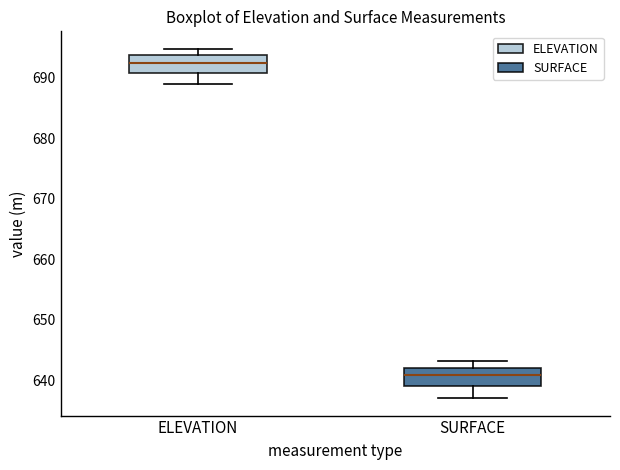

Reading left to right, transcribe this box plot: for each box, give where its median line is, the range the box spans, and where its two whiskers end, as read against the y-axis. The values are not printed on the chart, so give them approximately, as read against the axis.

ELEVATION: median 692, box 691 to 694, whiskers 689 to 695
SURFACE: median 641, box 639 to 642, whiskers 637 to 643